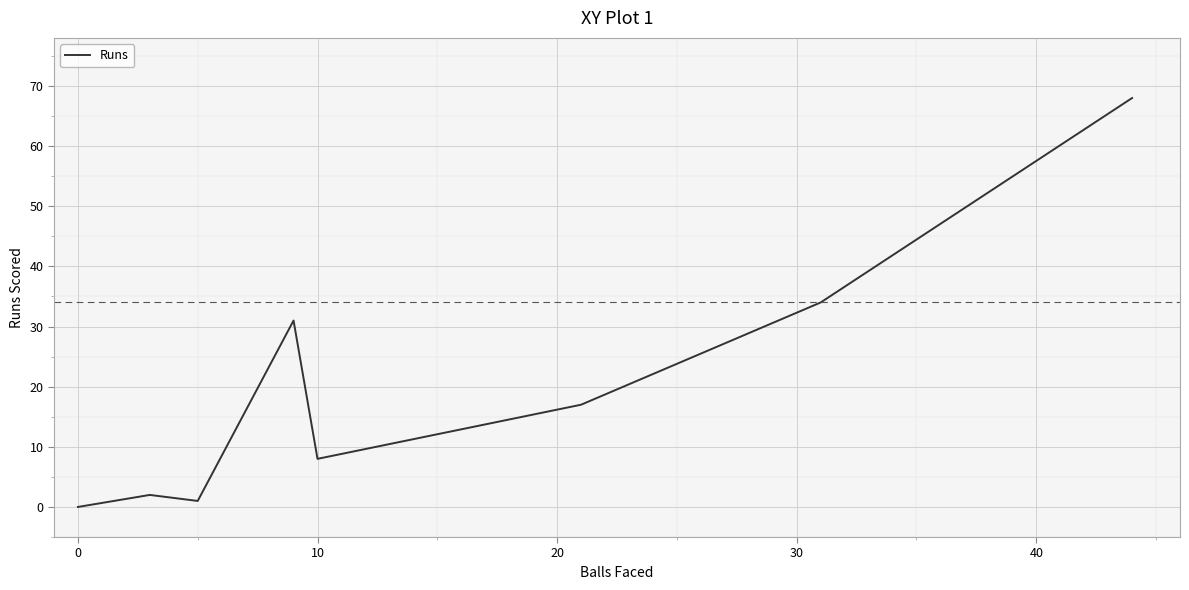

How many interior local valleys (lower than both neighbors) does the data have?

2